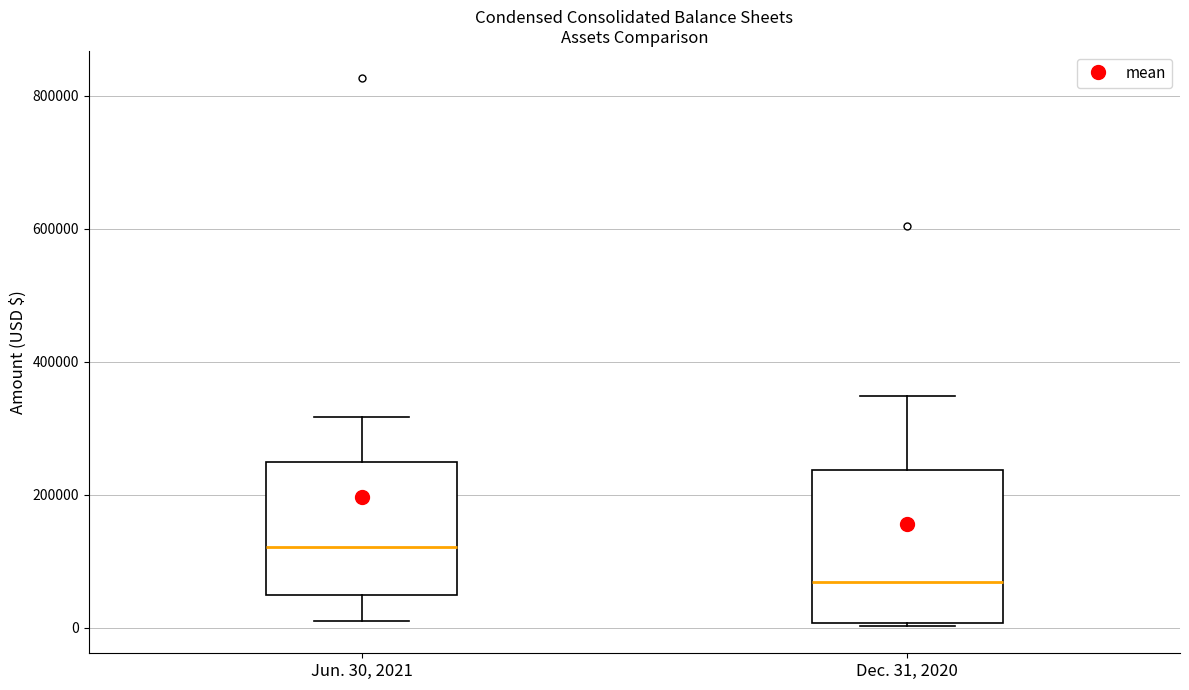

Which box's median line is the highest?

Jun. 30, 2021